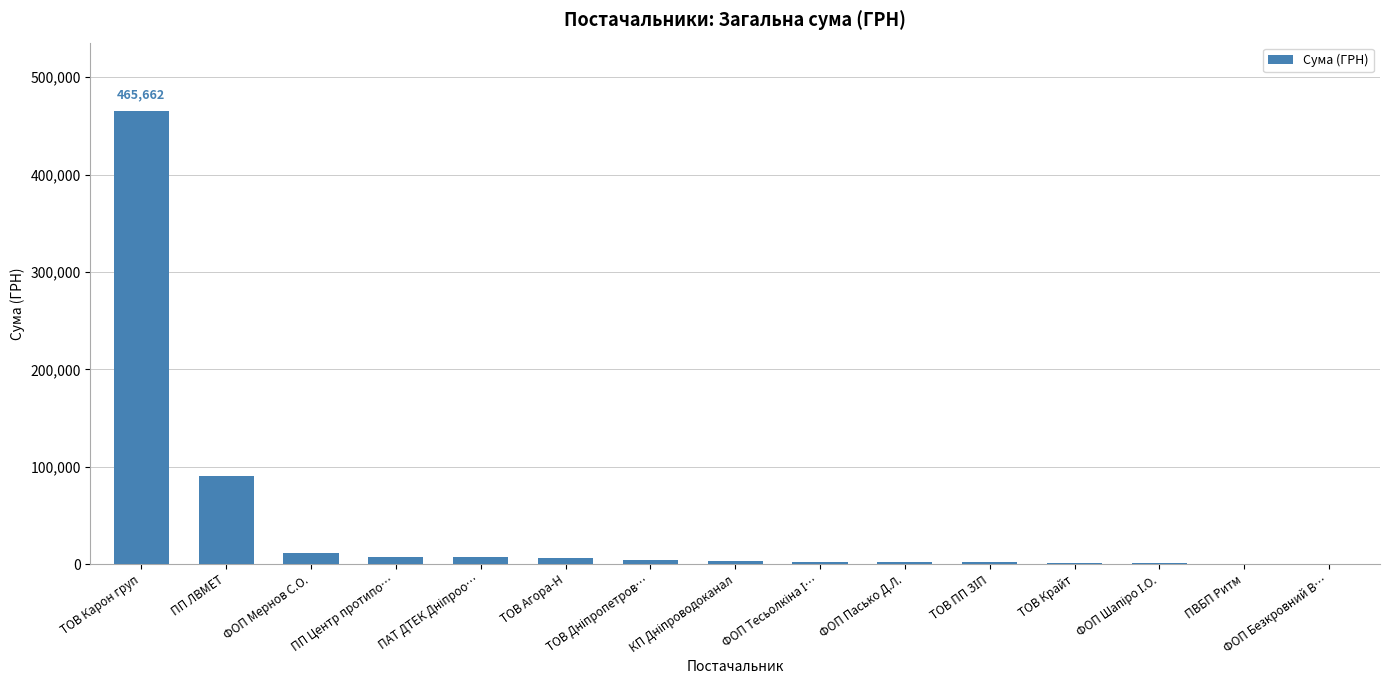

What is the difference between the values at ФОП Мернов С.О. and ТОВ Карон груп?

454500.4